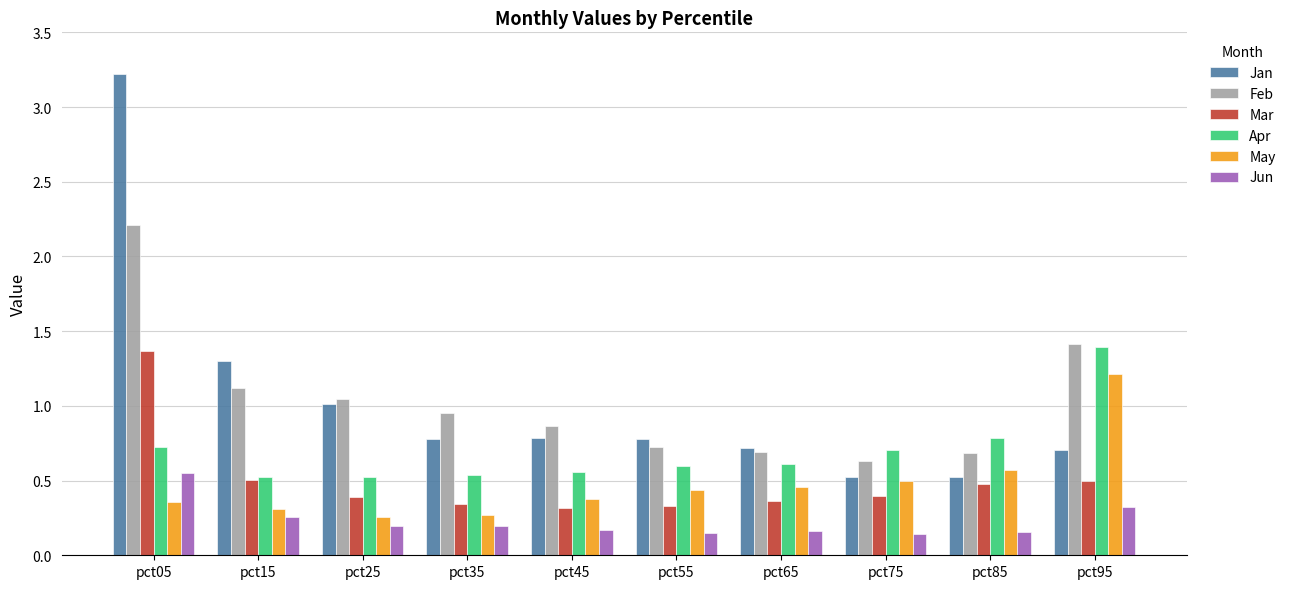

Which series has the widest spread of values?

Jan